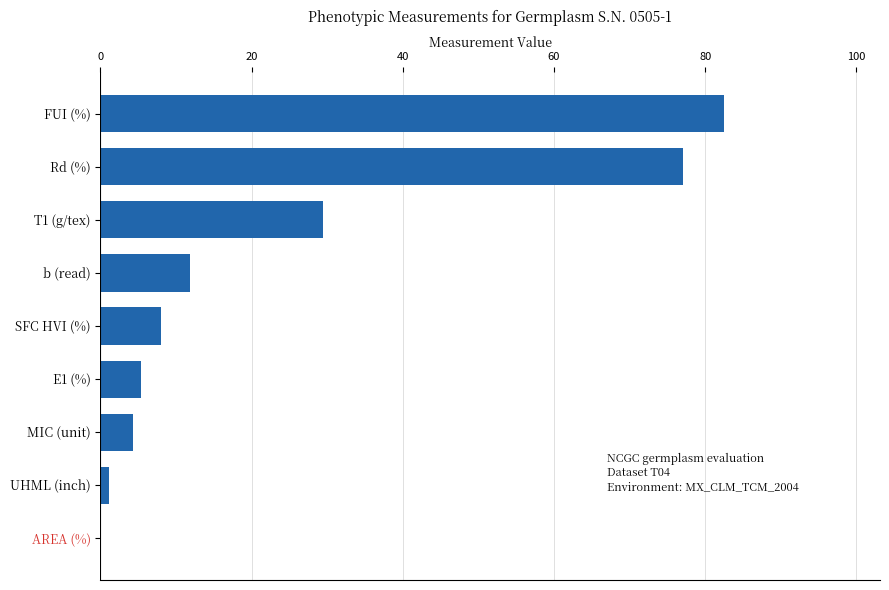

The value at FUI (%) is 82.5. True or false?

True